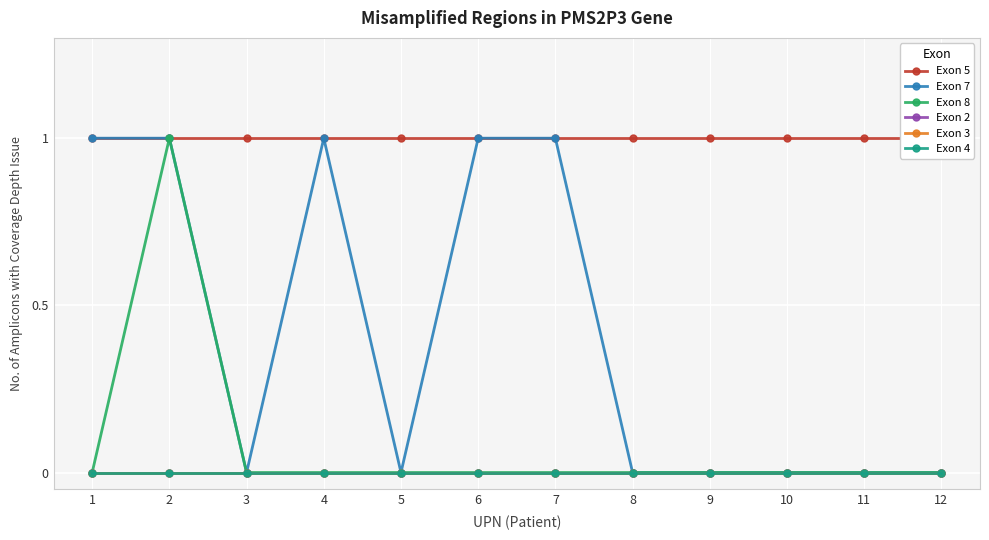

Count the number of categories in the chart.

12